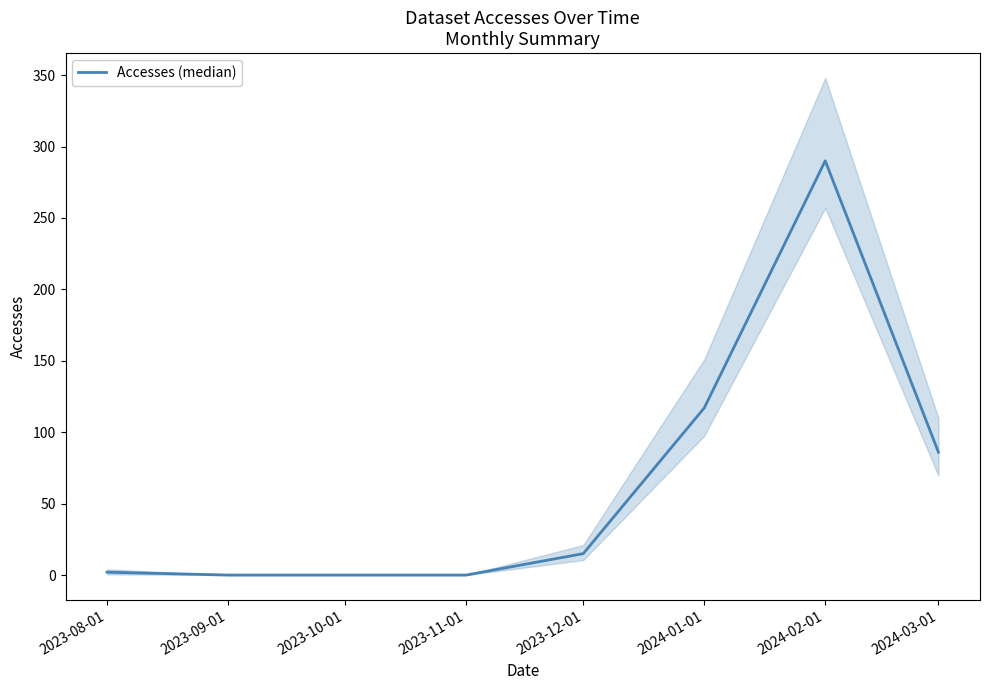

At which label does the data first exceed 15?

2024-01-01